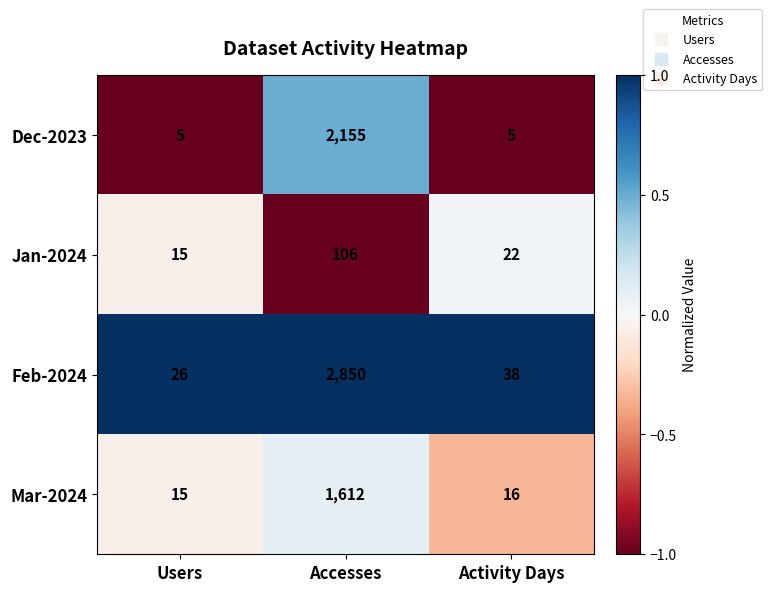

Where does the Jan-2024 series first go above 22?

Accesses